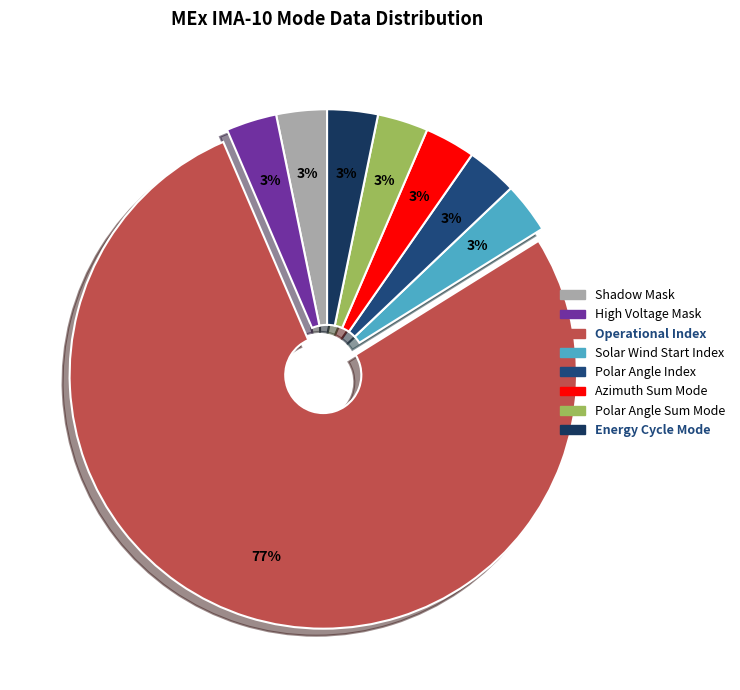

Is it true that Operational Index is 99% of the pie?

False